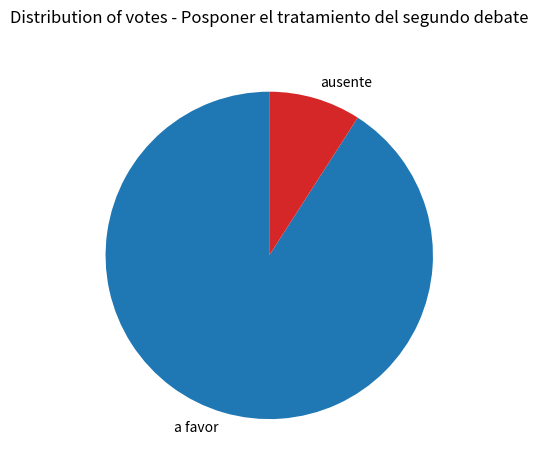

Is it true that ausente is 9% of the pie?

True